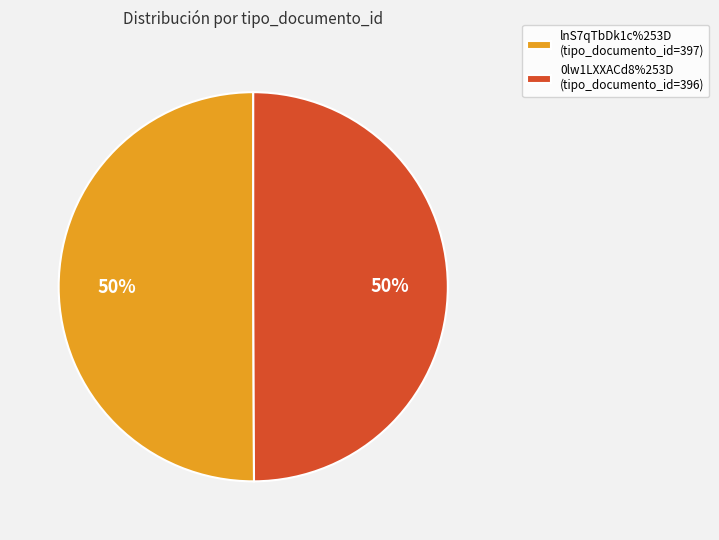

What percentage is the 0lw1LXXACd8%253D slice, to the nearest percent?

50%